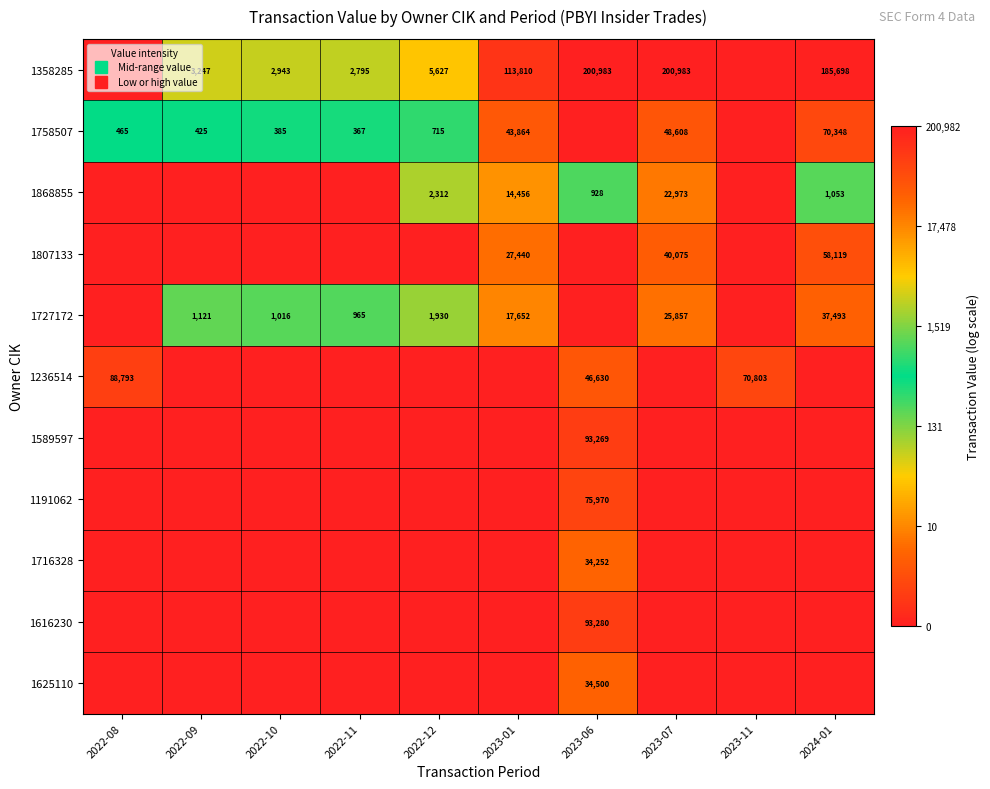

The 1727172 series shows 0.0 at 2023-06. True or false?

True